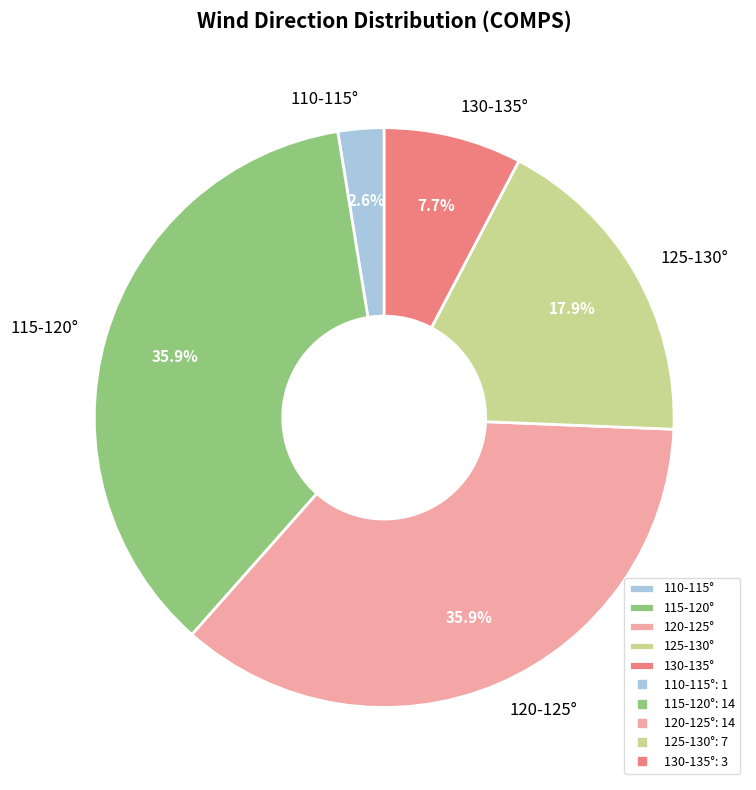

Which slice is the smallest?

110-115°